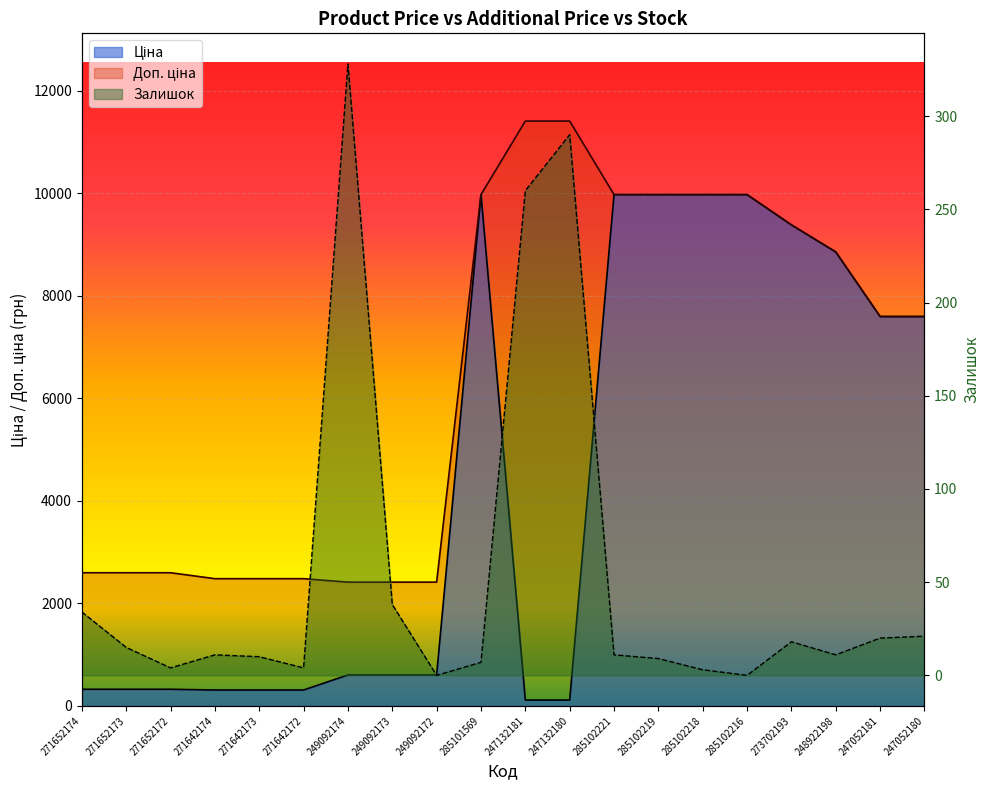

What is the difference between the maximum and second lowest values in the Доп. ціна series?

8995.2